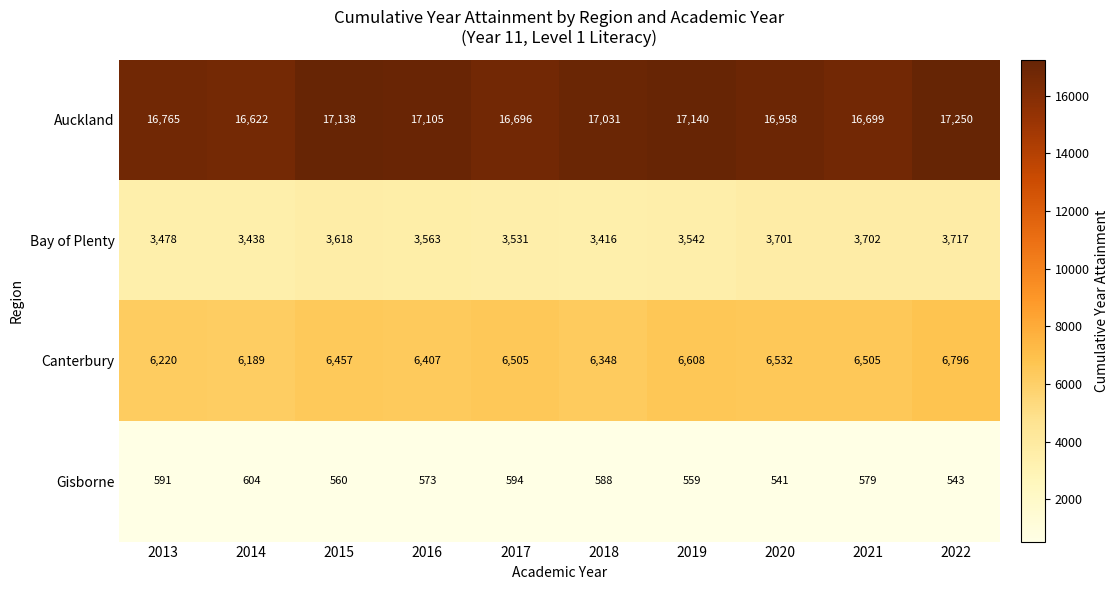

Is it true that Bay of Plenty equals 5582 at 2022?

False